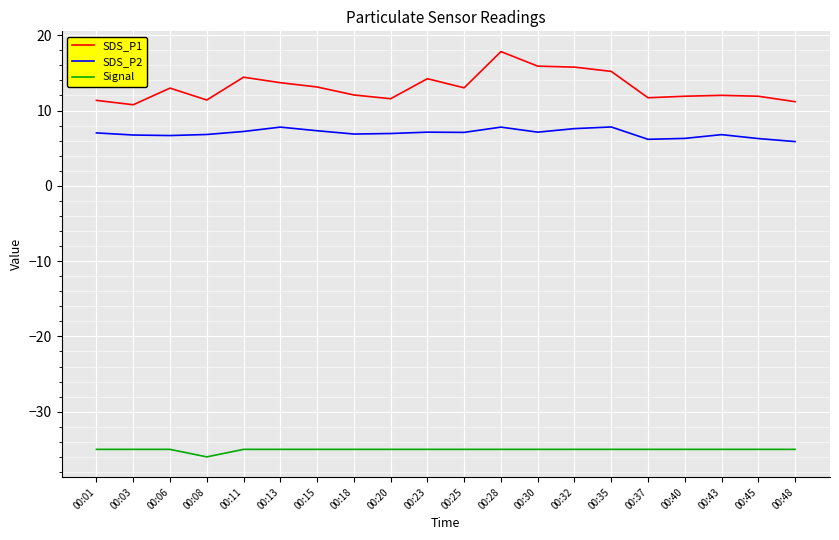

At which label does Signal reach its minimum?

00:08